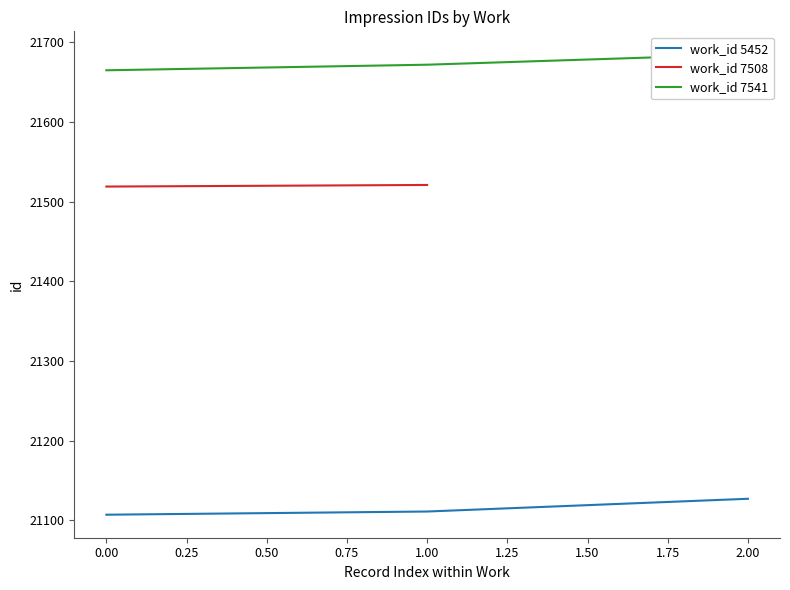

The work_id 5452 series shows 6143 at 0.00. True or false?

False